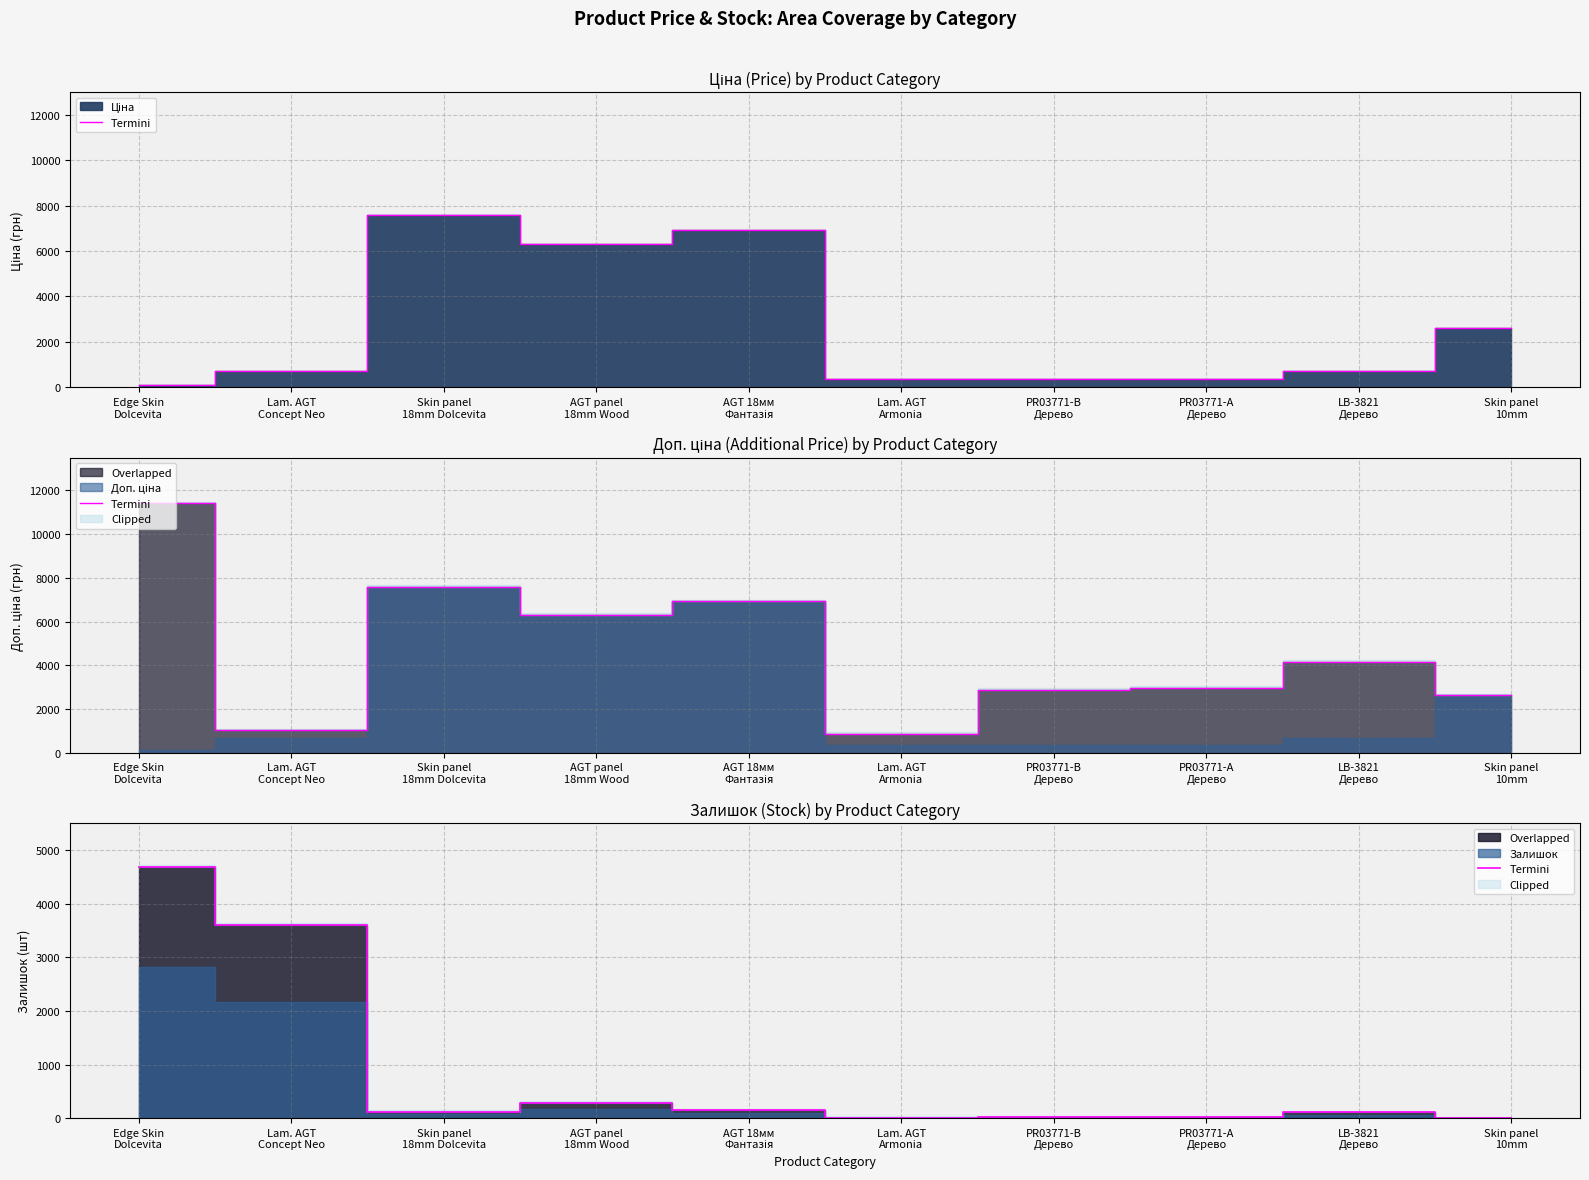

Is it true that the value at AGT panel
18mm Wood is 281?

True